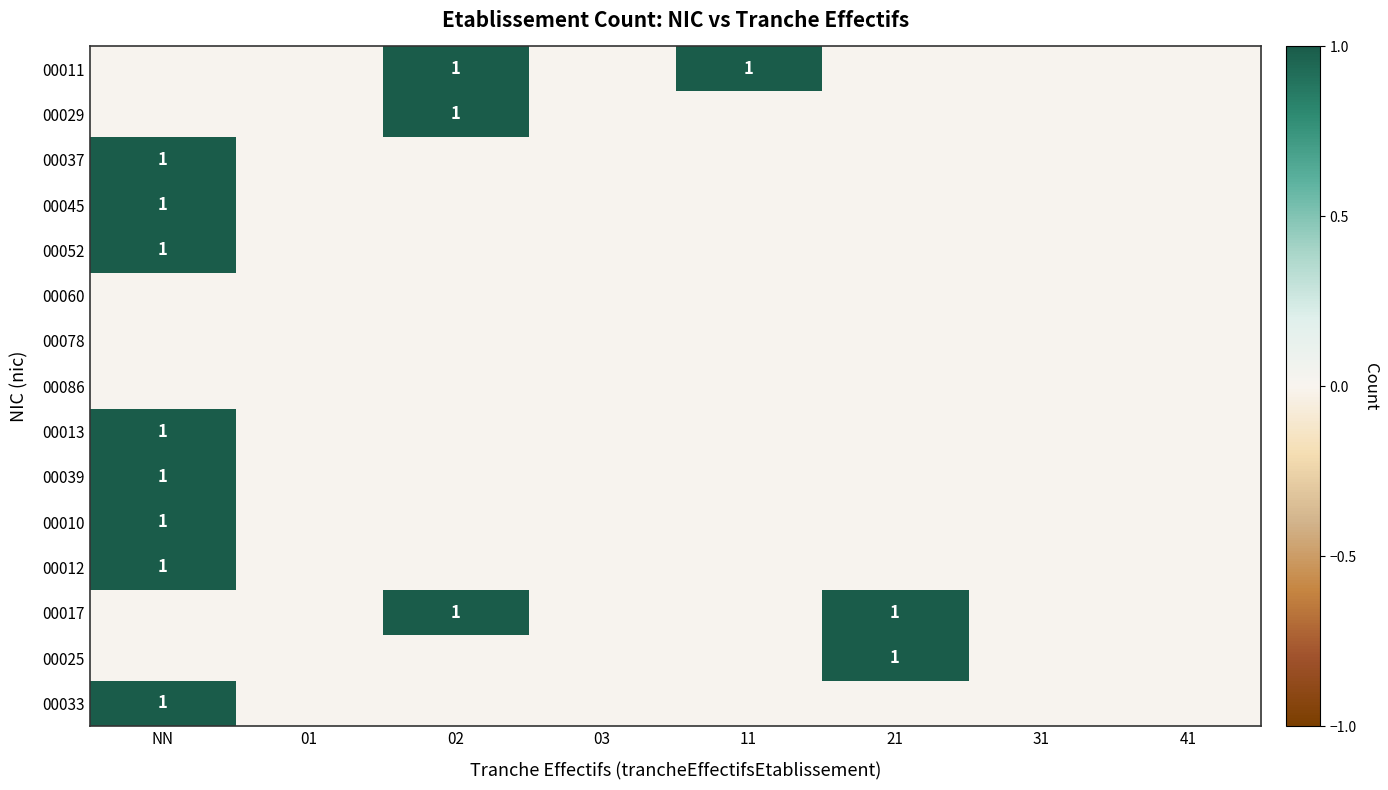

Which category has the lowest value in the 00010 series?

01